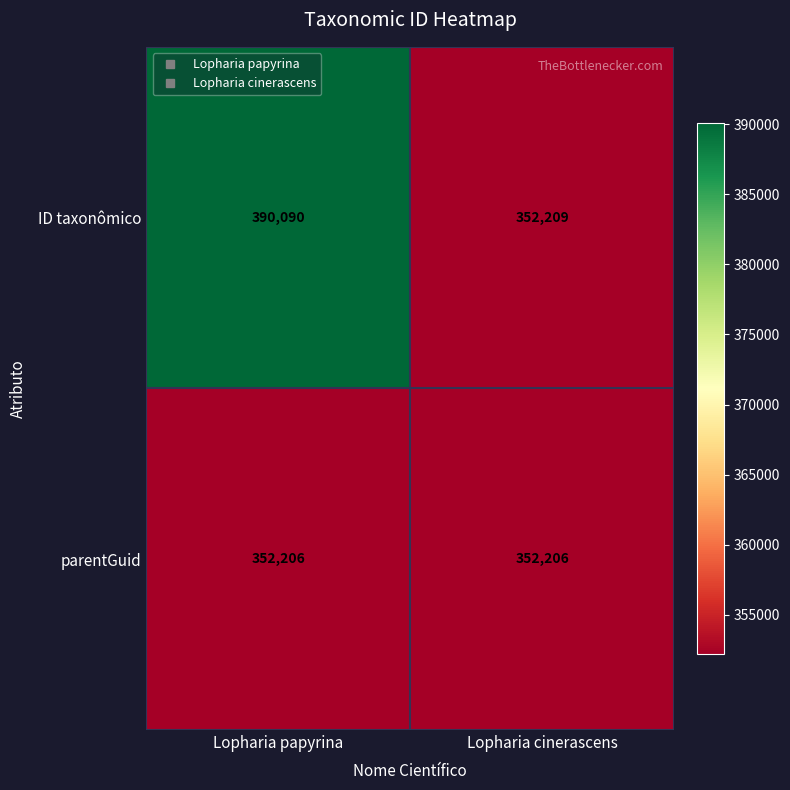

Reading left to right, list all the values displayed in this chart.

ID taxonômico: 390090	352209
parentGuid: 352206	352206